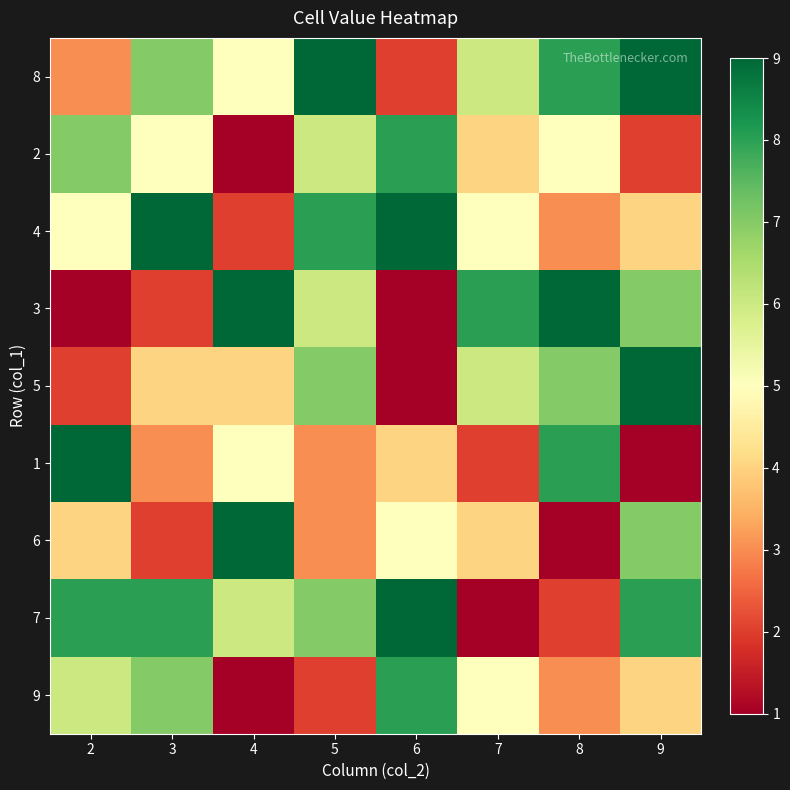

Which series has the widest spread of values?

3